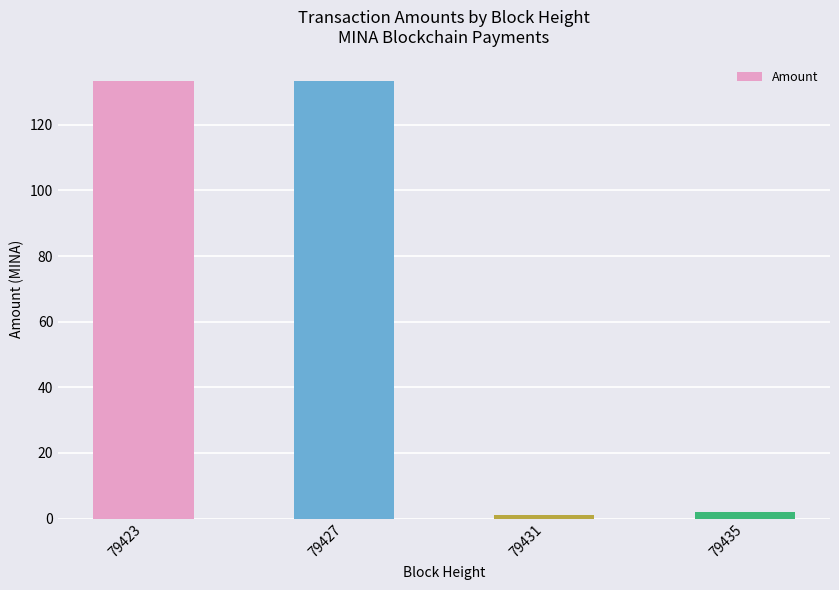

How many data points are less than 133?

2